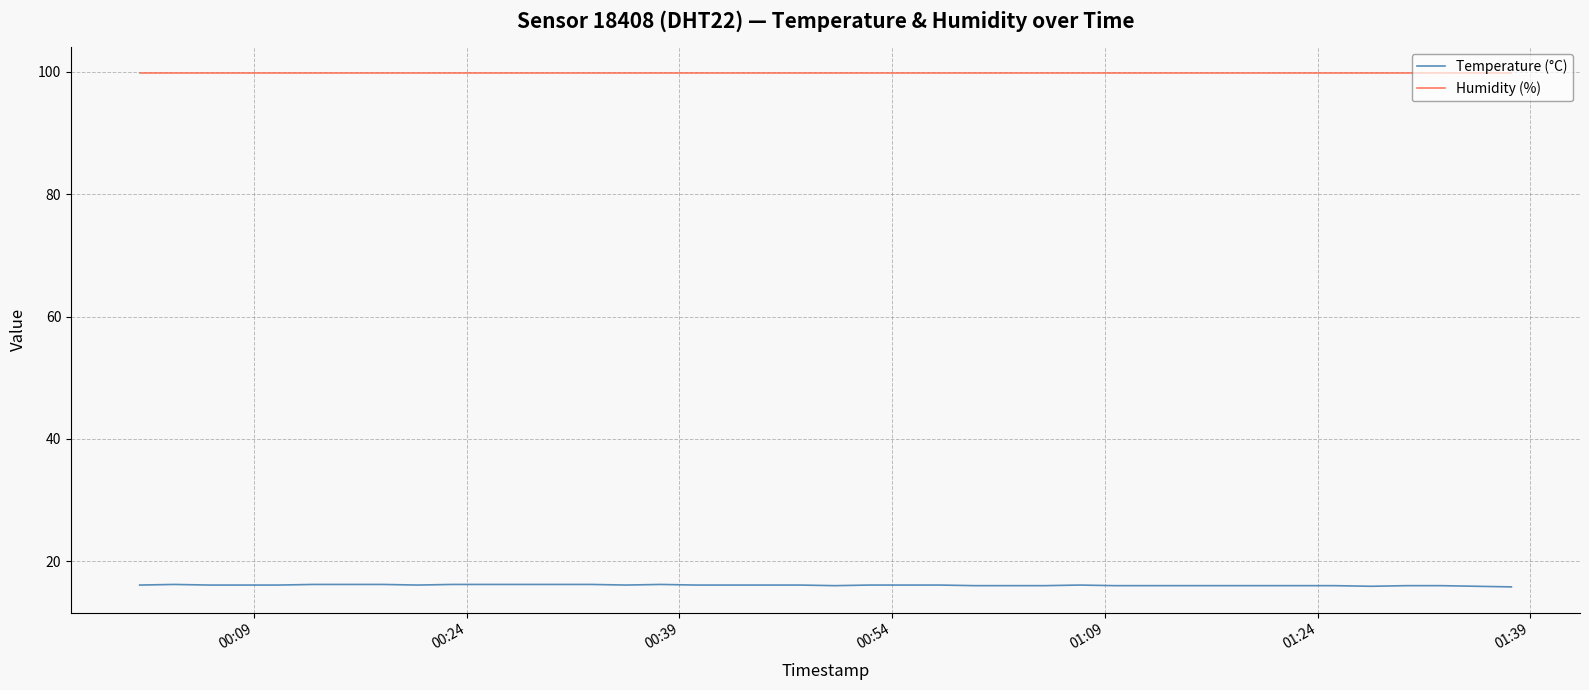

True or false: Temperature (°C) and Humidity (%) intersect in this chart.

False